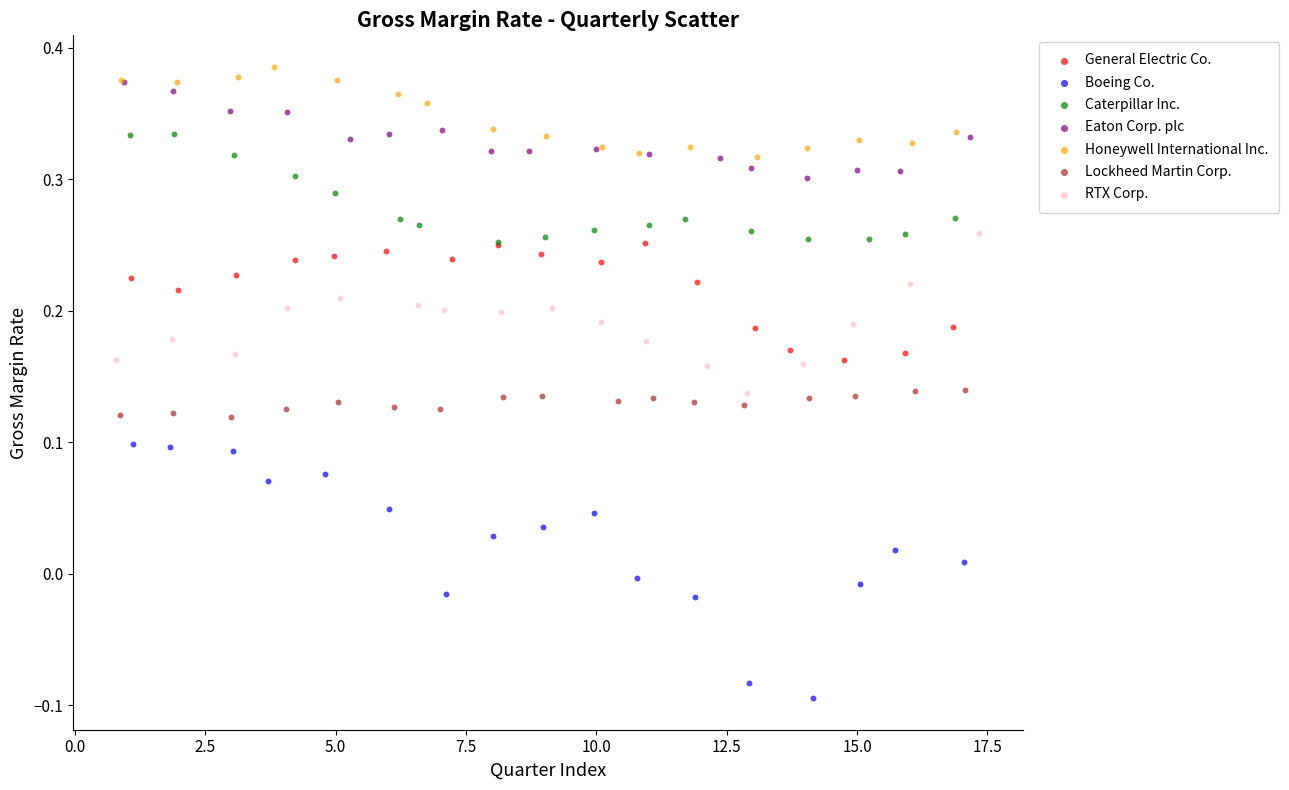

Which series reaches the minimum Y coordinate?

Boeing Co.